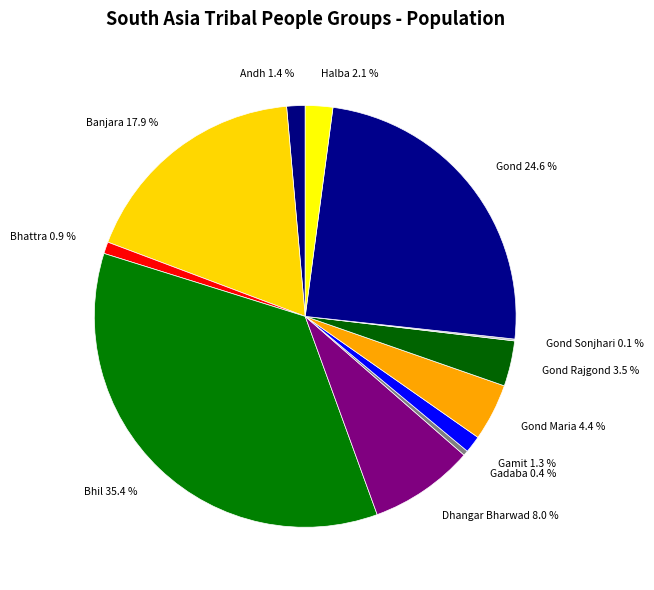

Combined, do Halba and Bhil account for over 50%?

No